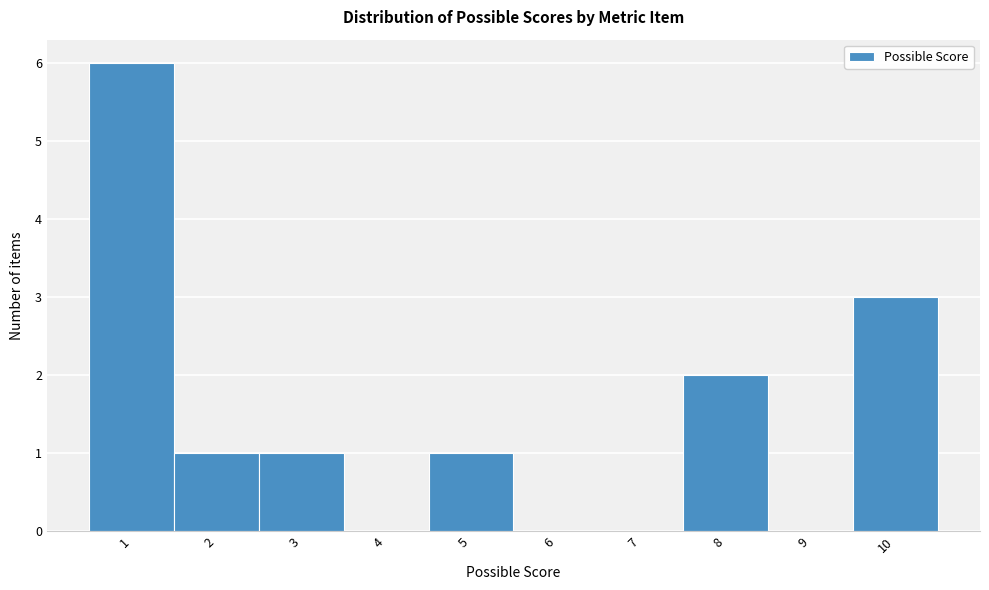

Which range on the x-axis has the tallest bar?

0.5 to 1.5